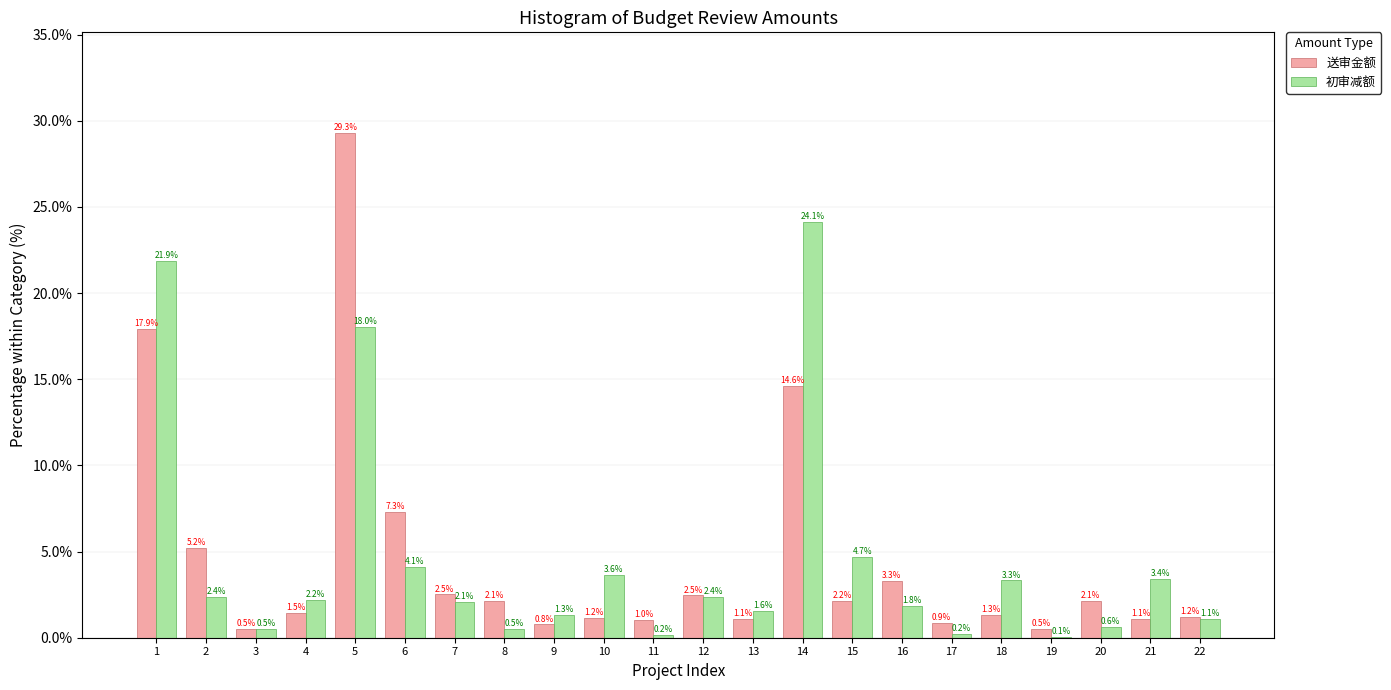

Reading left to right, list all the values displayed in this chart.

送审金额: 1=17.9	2=5.2	3=0.5	4=1.5	5=29.3	6=7.3	7=2.5	8=2.1	9=0.8	10=1.2	11=1.0	12=2.5	13=1.1	14=14.6	15=2.2	16=3.3	17=0.9	18=1.3	19=0.5	20=2.1	21=1.1	22=1.2
初审减额: 1=21.9	2=2.4	3=0.5	4=2.2	5=18.0	6=4.1	7=2.1	8=0.5	9=1.3	10=3.6	11=0.2	12=2.4	13=1.6	14=24.1	15=4.7	16=1.8	17=0.2	18=3.3	19=0.1	20=0.6	21=3.4	22=1.1